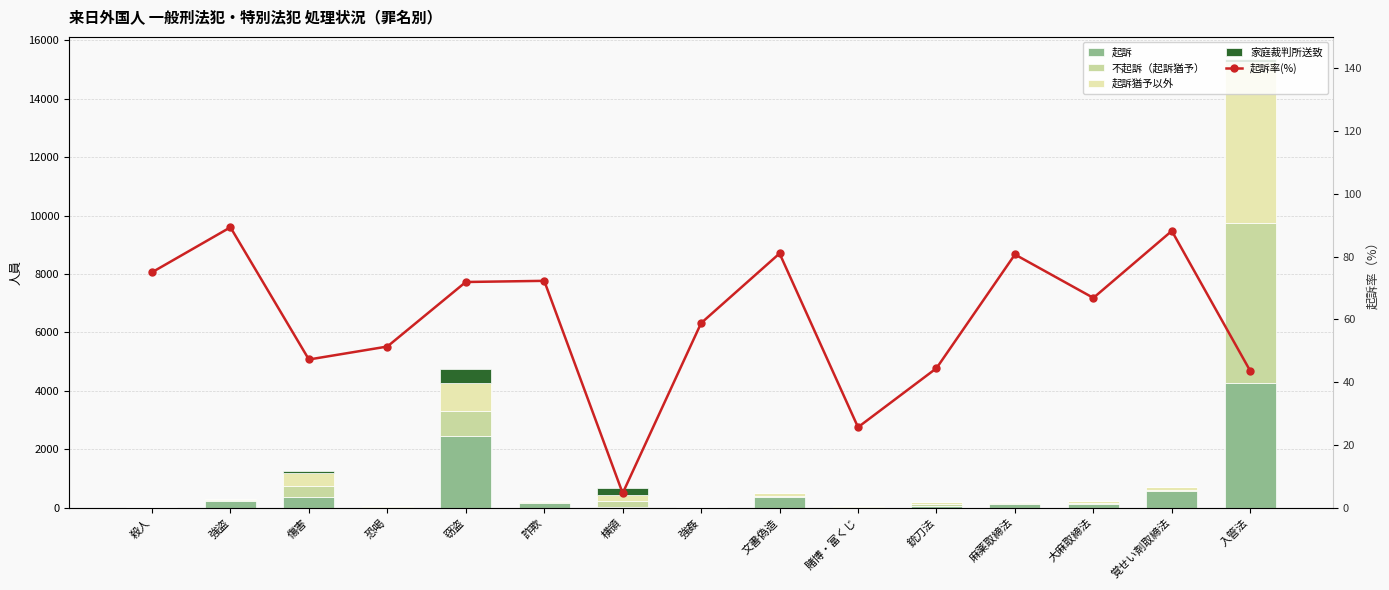

Which series has the largest range (max minus min)?

起訴猶予以外